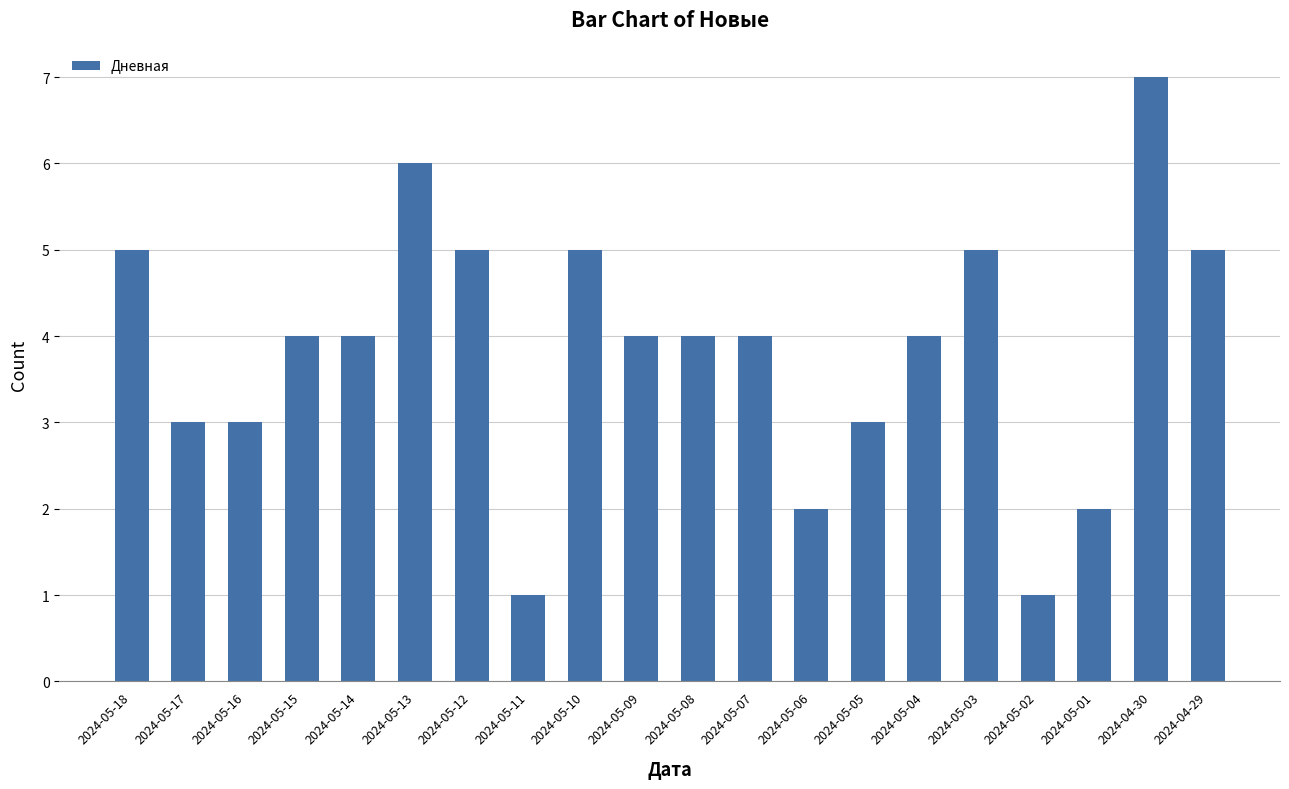

What is the difference between the maximum and second lowest values?

6